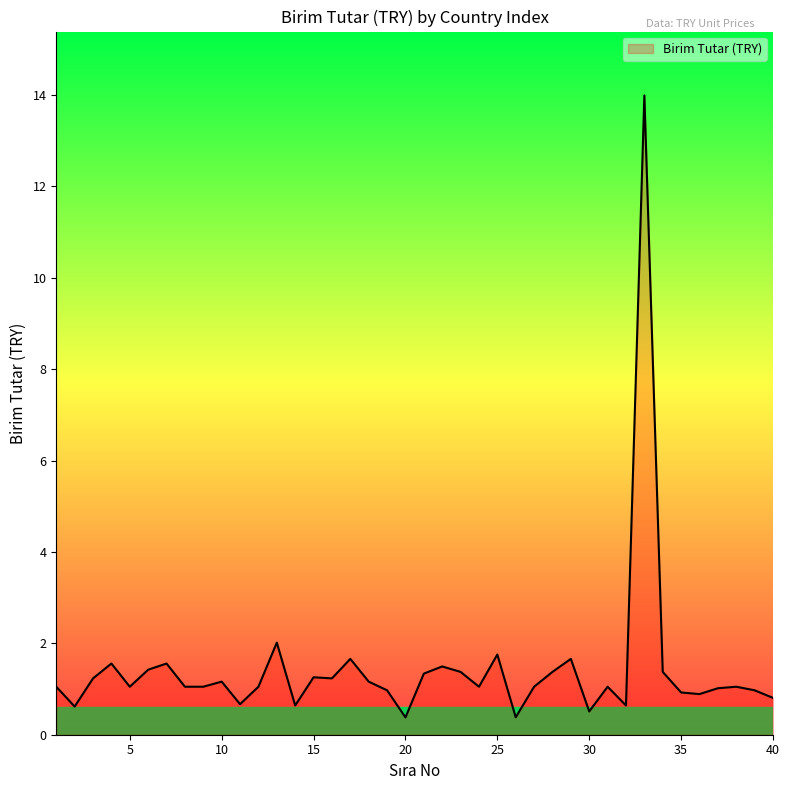

Count the number of data series in this chart.

1